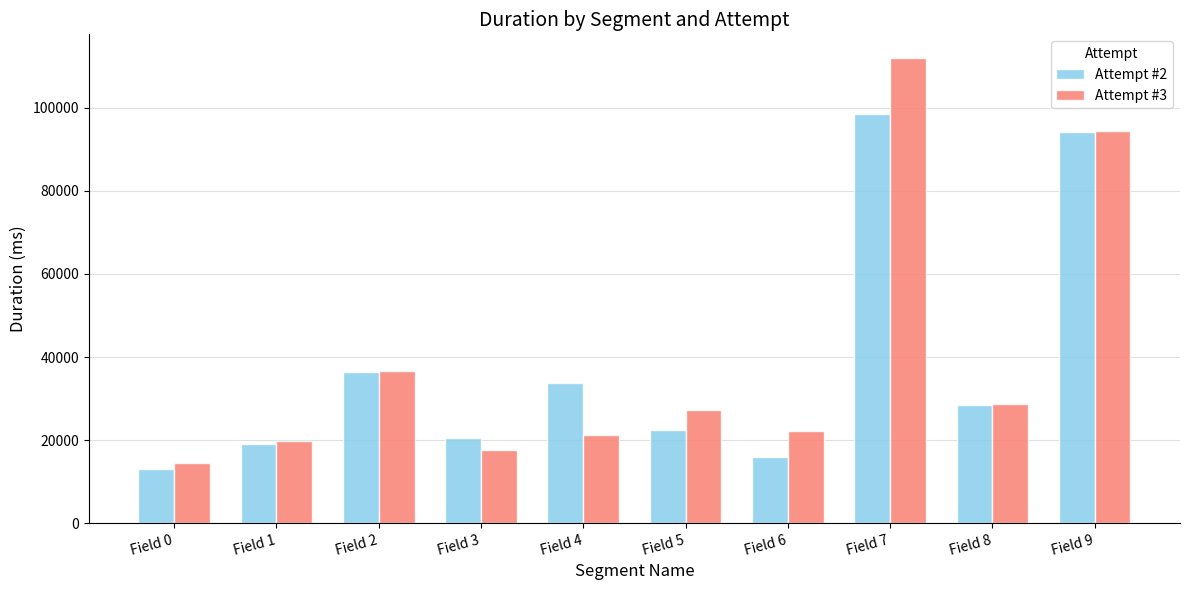

At Field 5, list the series in order from smallest to largest.

Attempt #2, Attempt #3